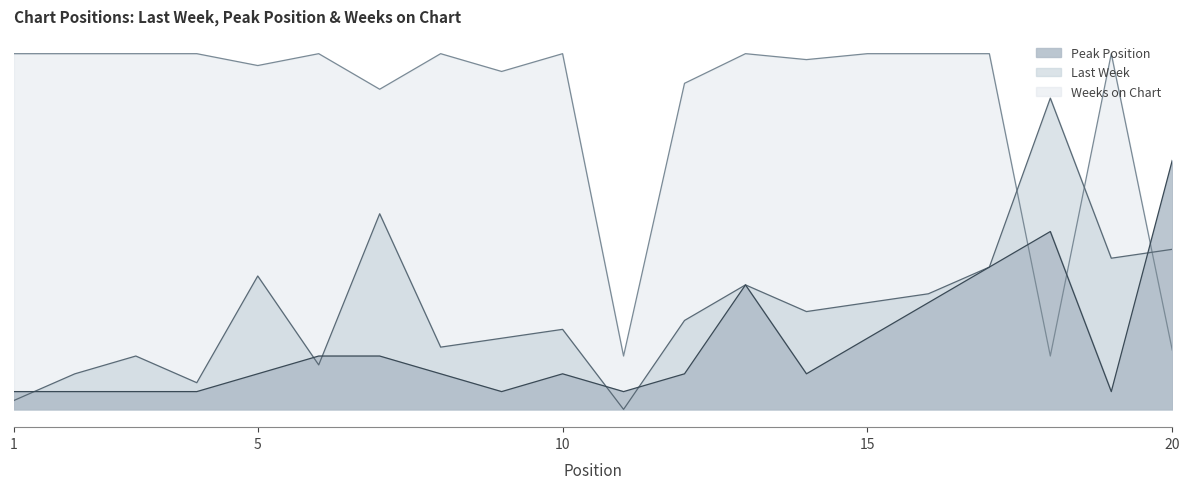

Count the number of data series in this chart.

3